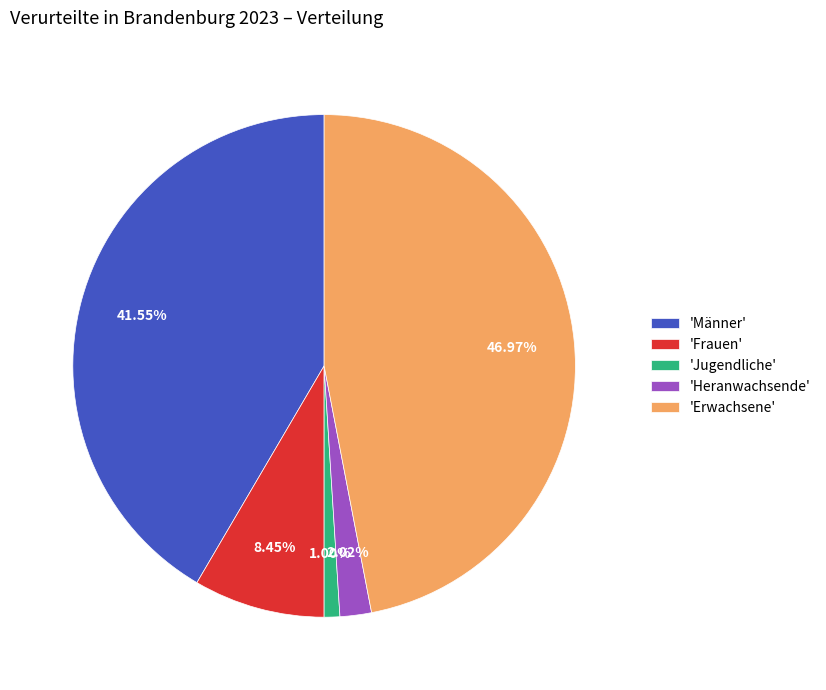

Rank the categories by value from highest to lowest.

'Erwachsene', 'Männer', 'Frauen', 'Heranwachsende', 'Jugendliche'